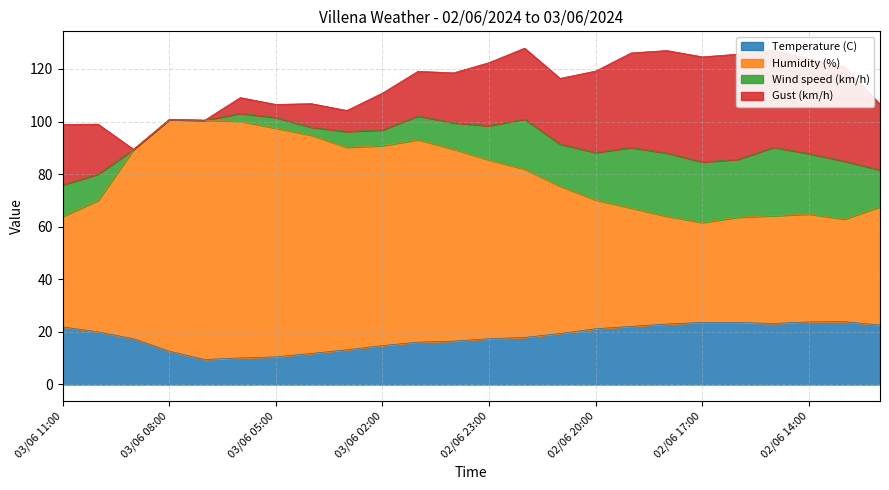

What is the total value across all series at 02/06 23:00?

122.4